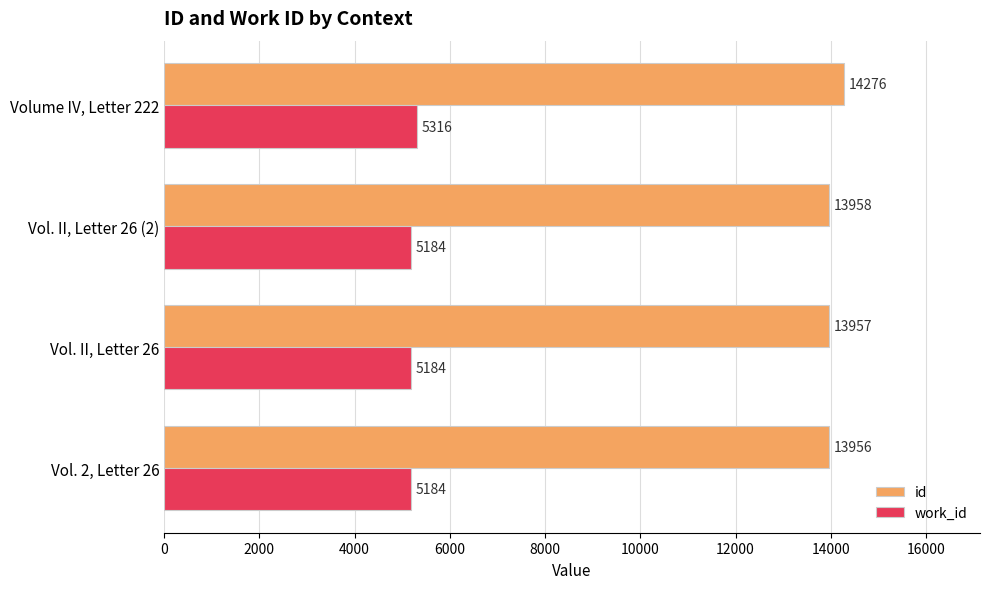

The value of id at Vol. 2, Letter 26 is 13956. True or false?

True